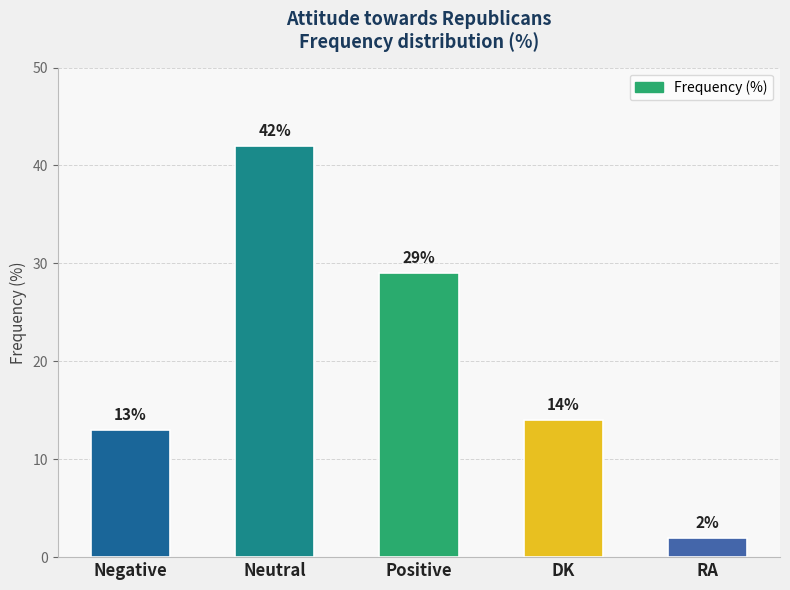

Reading left to right, transcribe all the data shown in this chart.

13	42	29	14	2